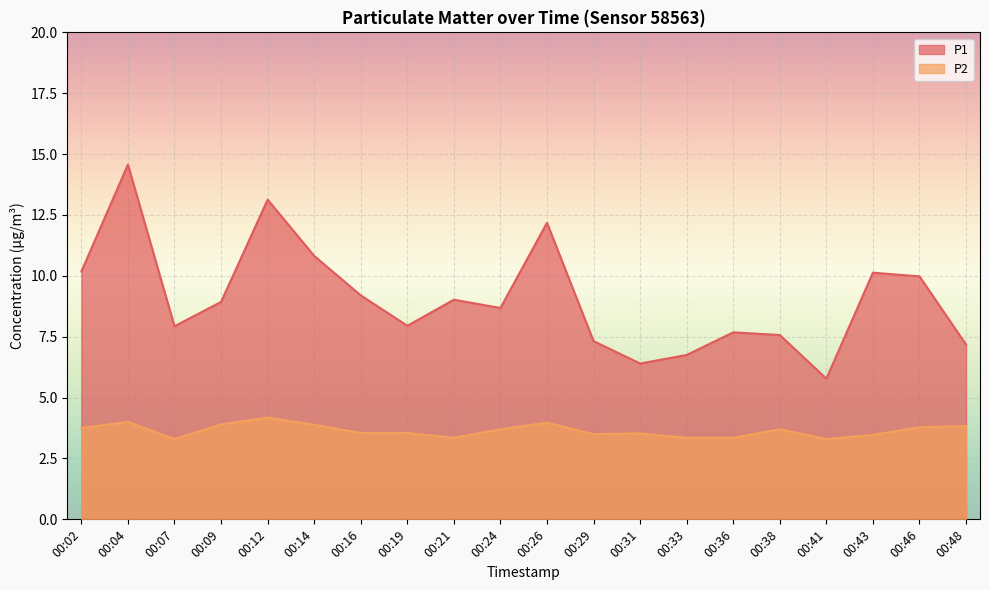

Rank the categories by P1 value from highest to lowest.

00:04, 00:12, 00:26, 00:14, 00:02, 00:43, 00:46, 00:16, 00:21, 00:09, 00:24, 00:19, 00:07, 00:36, 00:38, 00:29, 00:48, 00:33, 00:31, 00:41